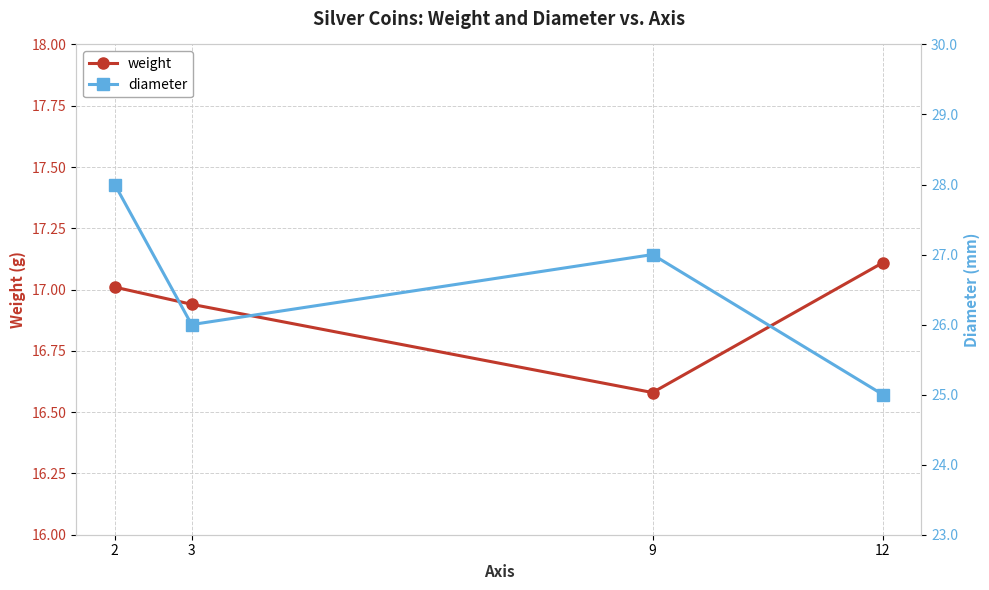

How many data points in weight are less than 17?

2